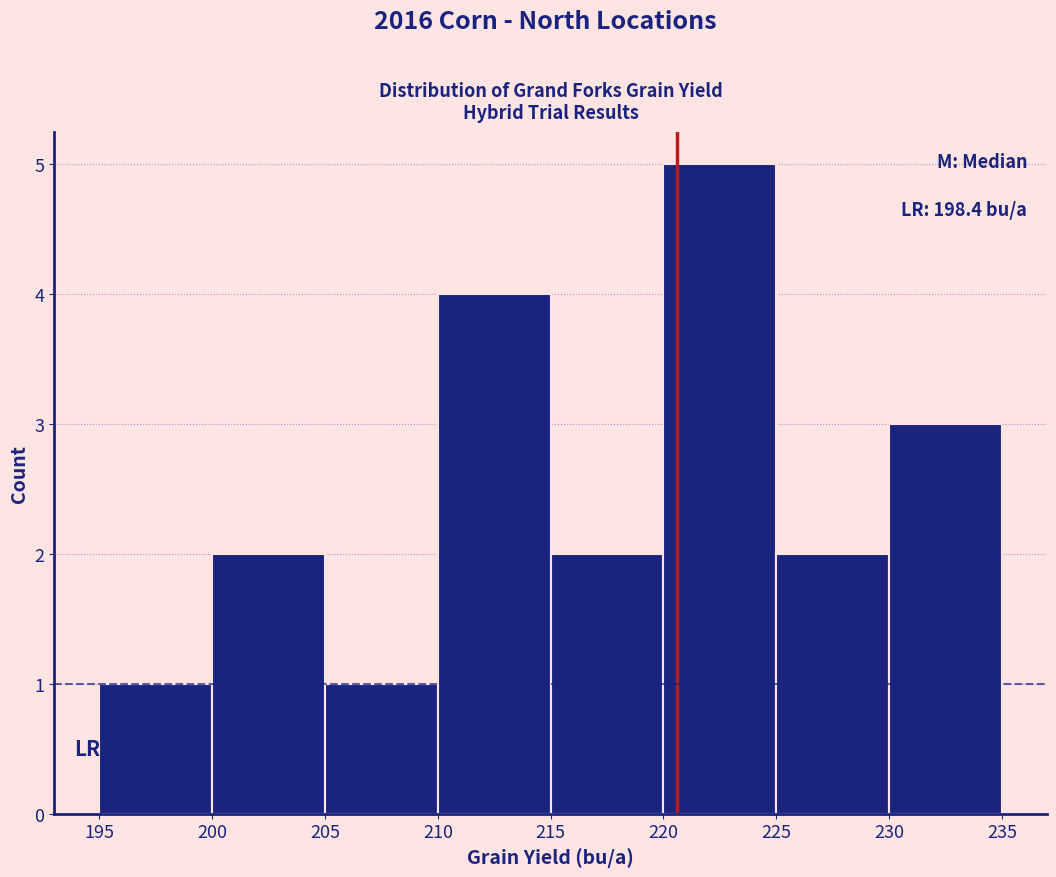

Over which range of the x-axis is the bar tallest?

220 to 225